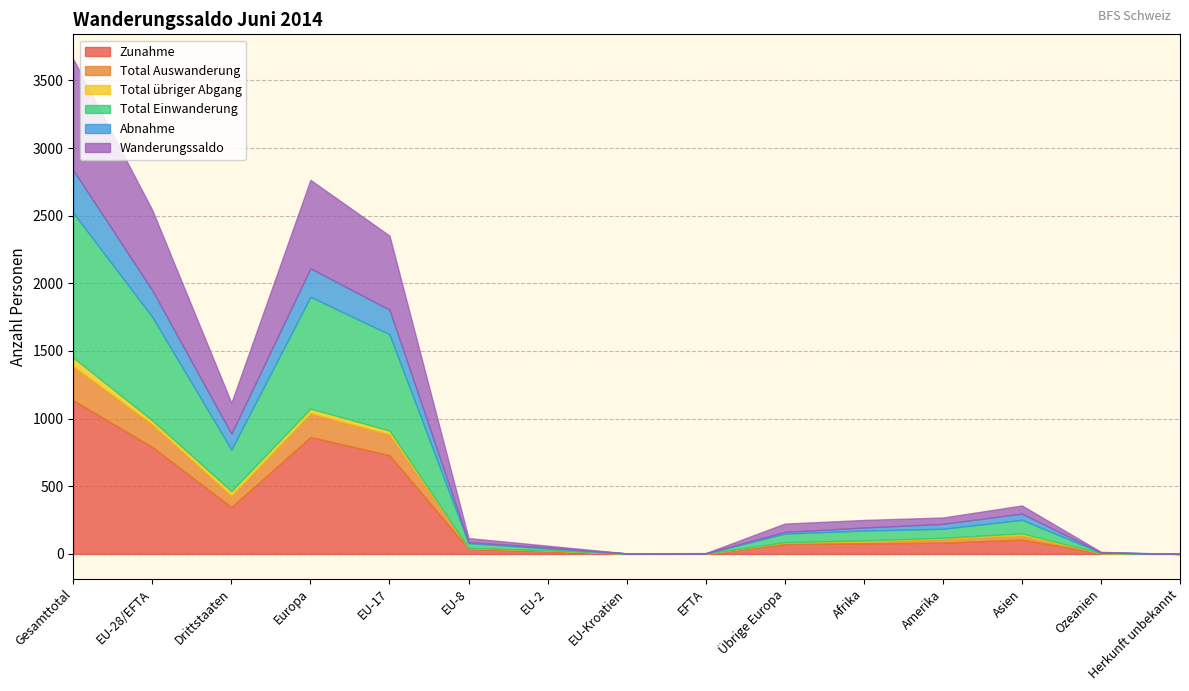

Reading left to right, extract all data points from this chart.

Zunahme: 1136	790	346	864	730	37	20	1	2	74	78	83	106	5	0
Total Auswanderung: 251	167	84	176	153	7	6	1	0	9	13	30	31	1	0
Total übriger Abgang: 64	30	34	34	29	0	1	0	0	4	9	6	15	0	0
Total Einwanderung: 1071	764	307	827	711	36	14	1	2	63	73	67	100	4	0
Abnahme: 315	197	118	210	182	7	7	1	0	13	22	36	46	1	0
Wanderungssaldo: 821	593	228	654	548	30	13	0	2	61	56	47	60	4	0